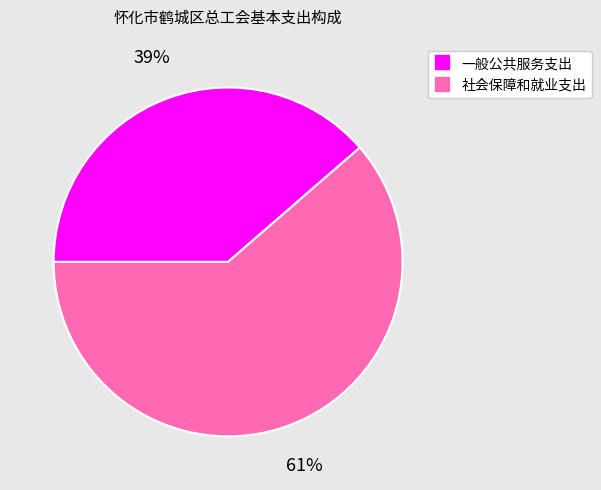

What percentage is the 社会保障和就业支出 slice, to the nearest percent?

61%